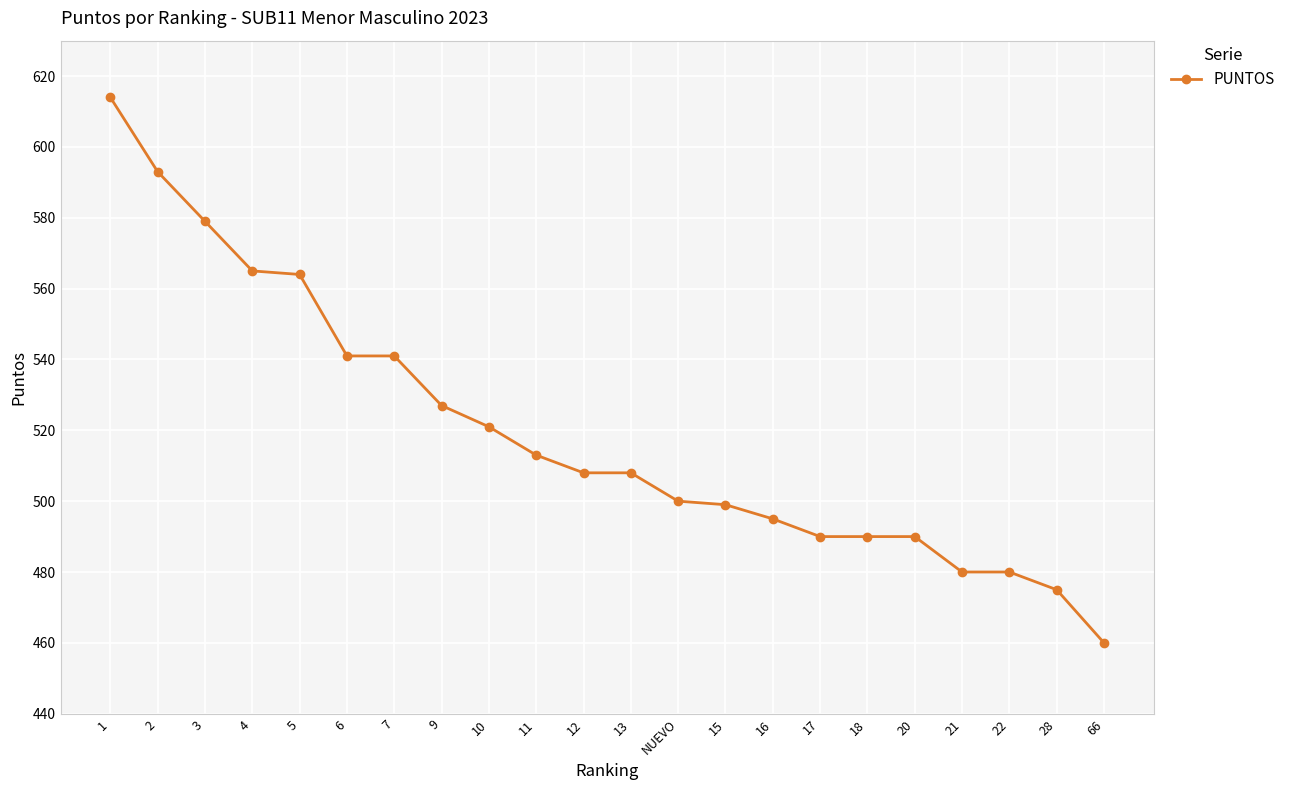

What is the difference between the maximum and minimum values?

154